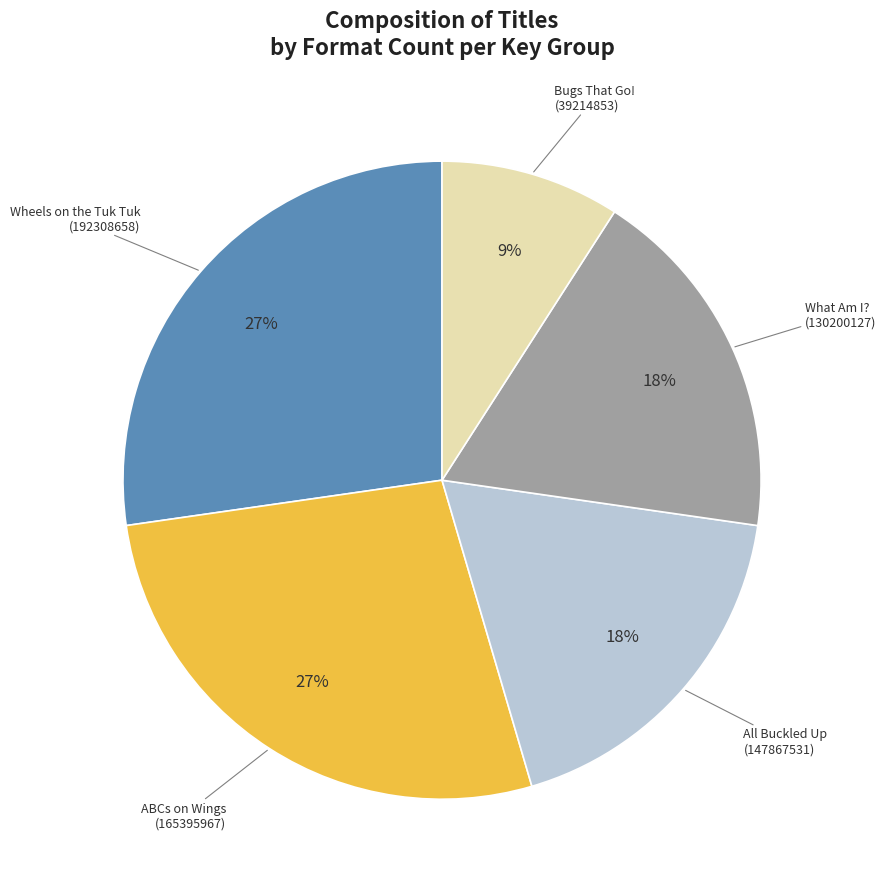

Is there any slice that represents more than half of the pie?

No